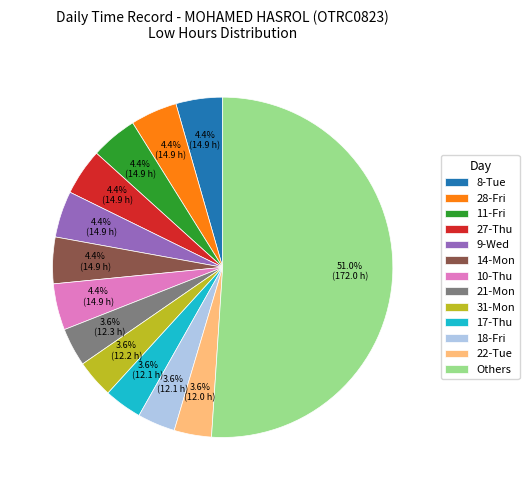

Count the number of slices in the pie.

13